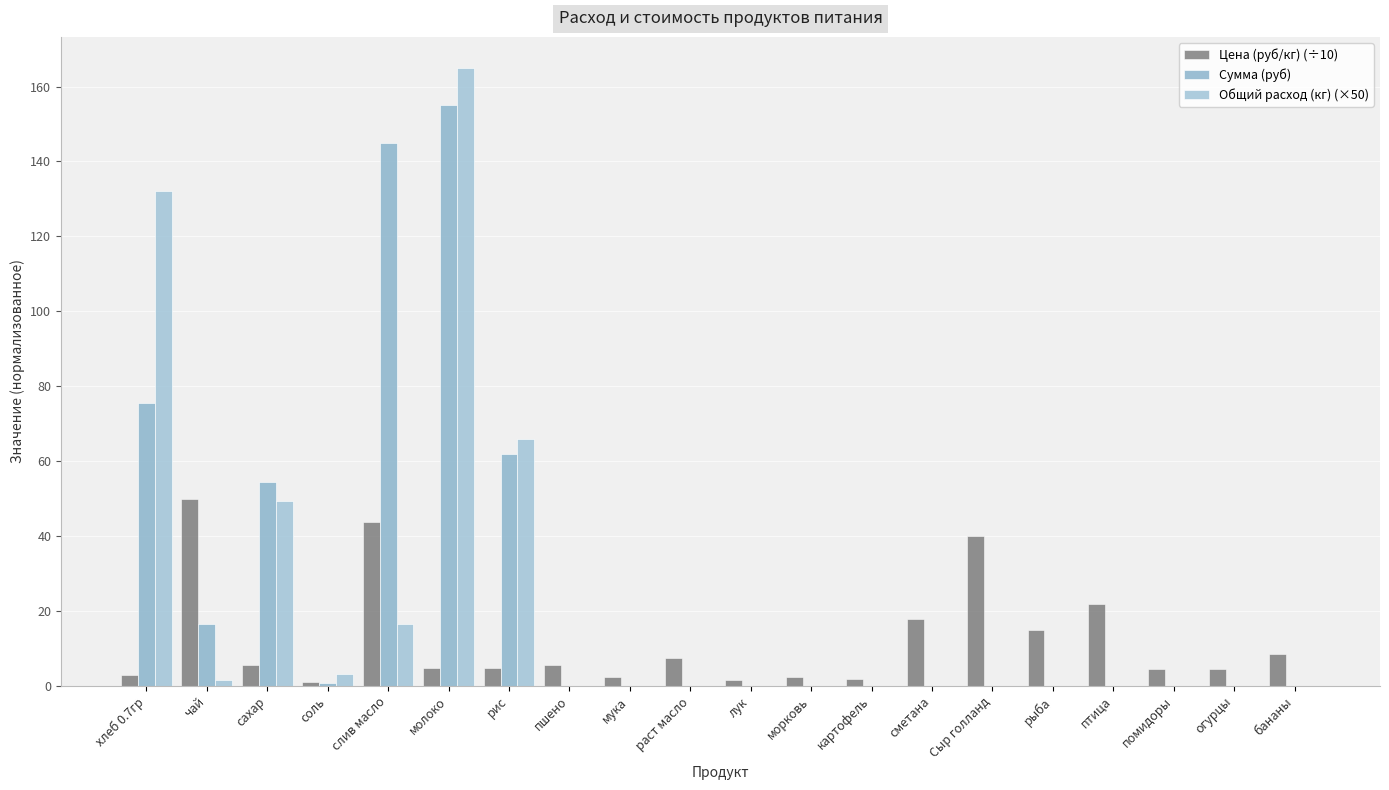

What value does the Цена (руб/кг) (÷10) series have at раст масло?

7.5